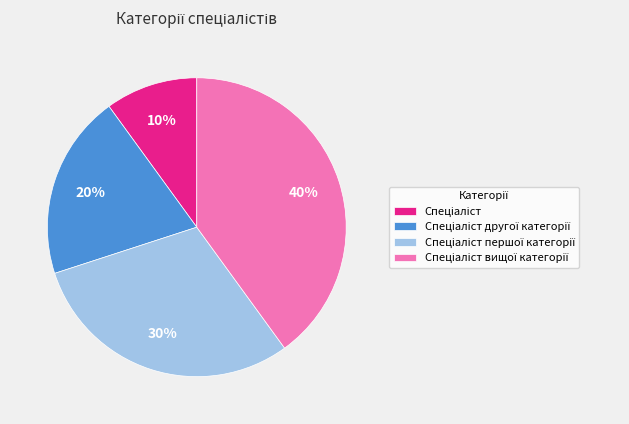

Is there a majority slice in this chart?

No